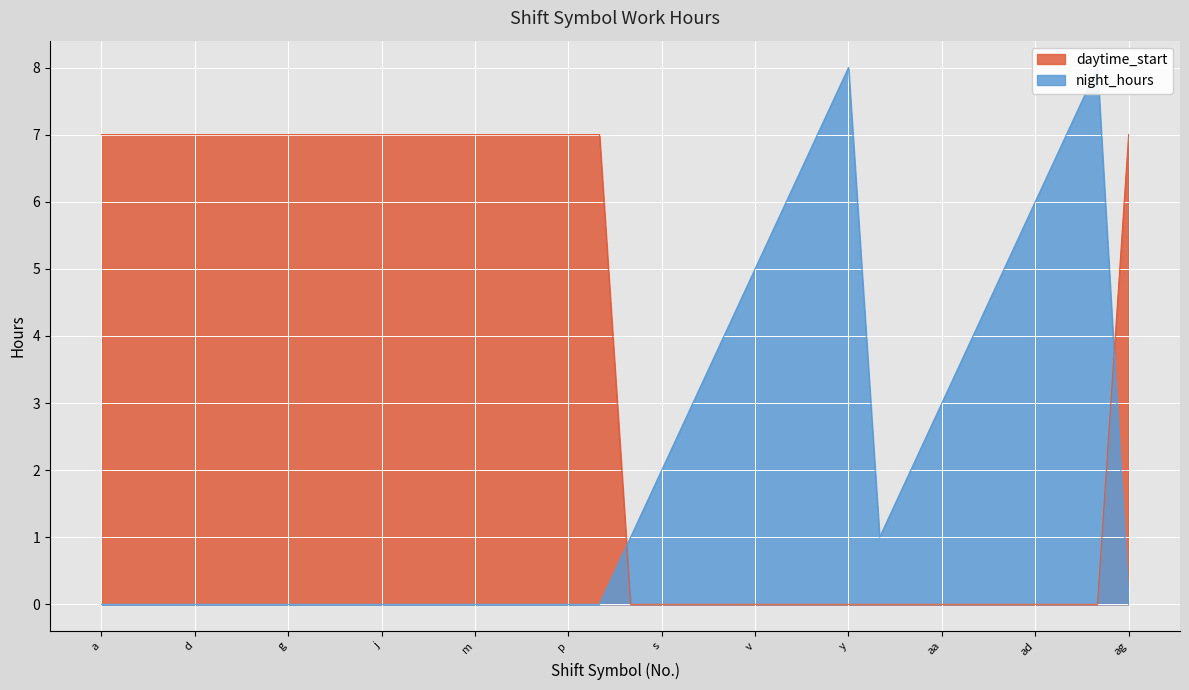

List the series in order of their overall mean, lowest first.

night_hours, daytime_start